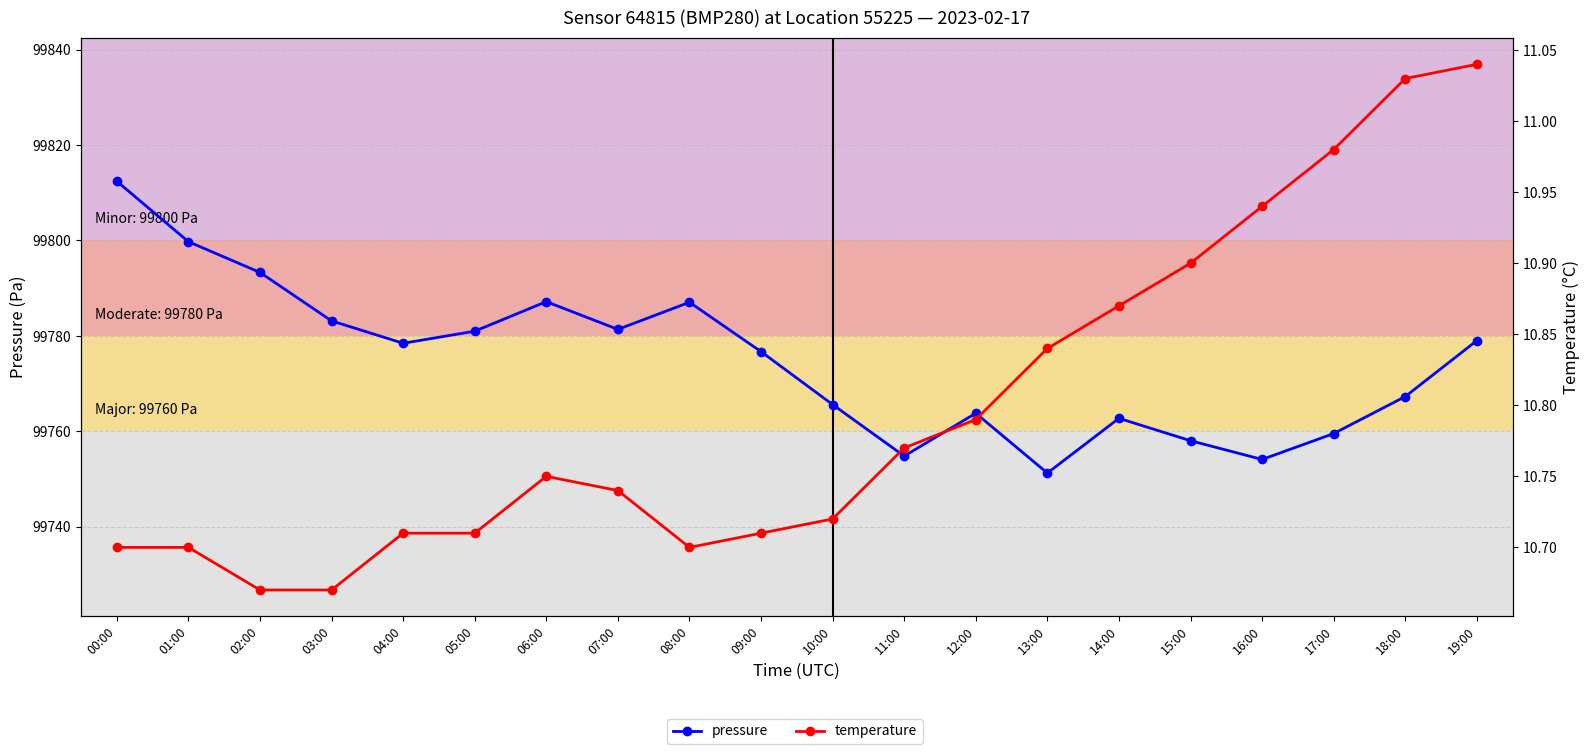

True or false: temperature has more than 1 interior local peaks.

False